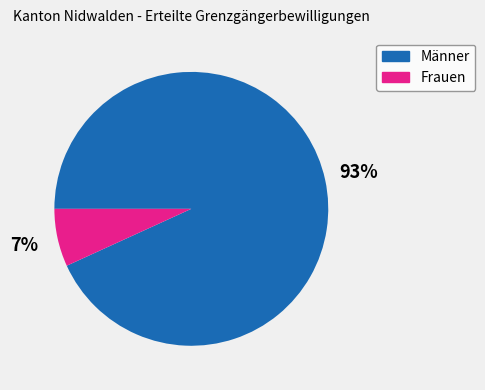

Which has a higher value, Frauen or Männer?

Männer